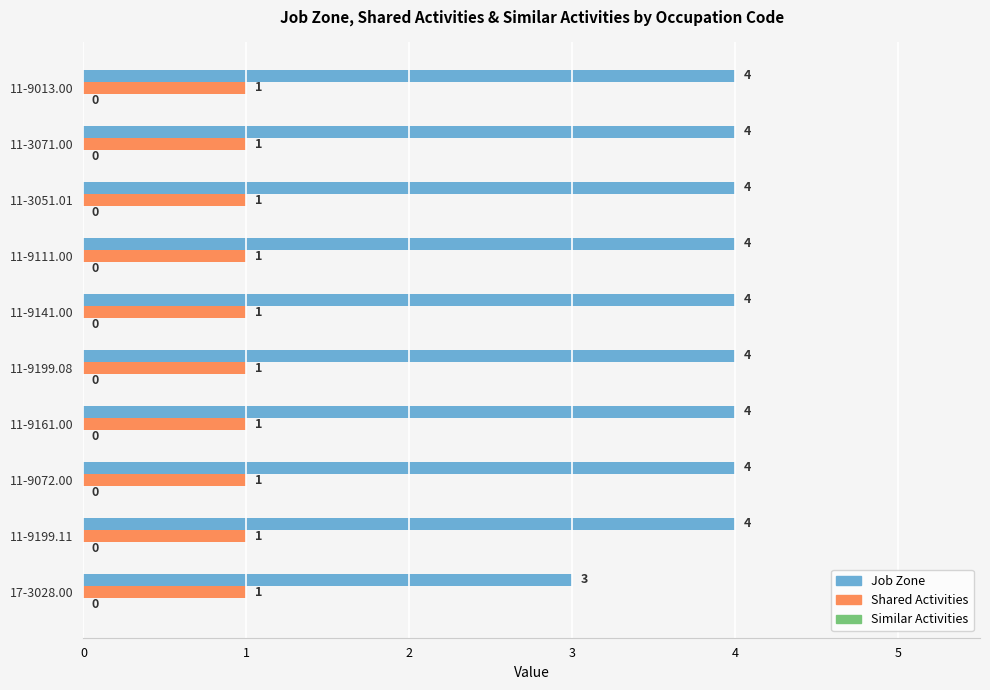

What value does the Job Zone series have at 11-9199.08?

4